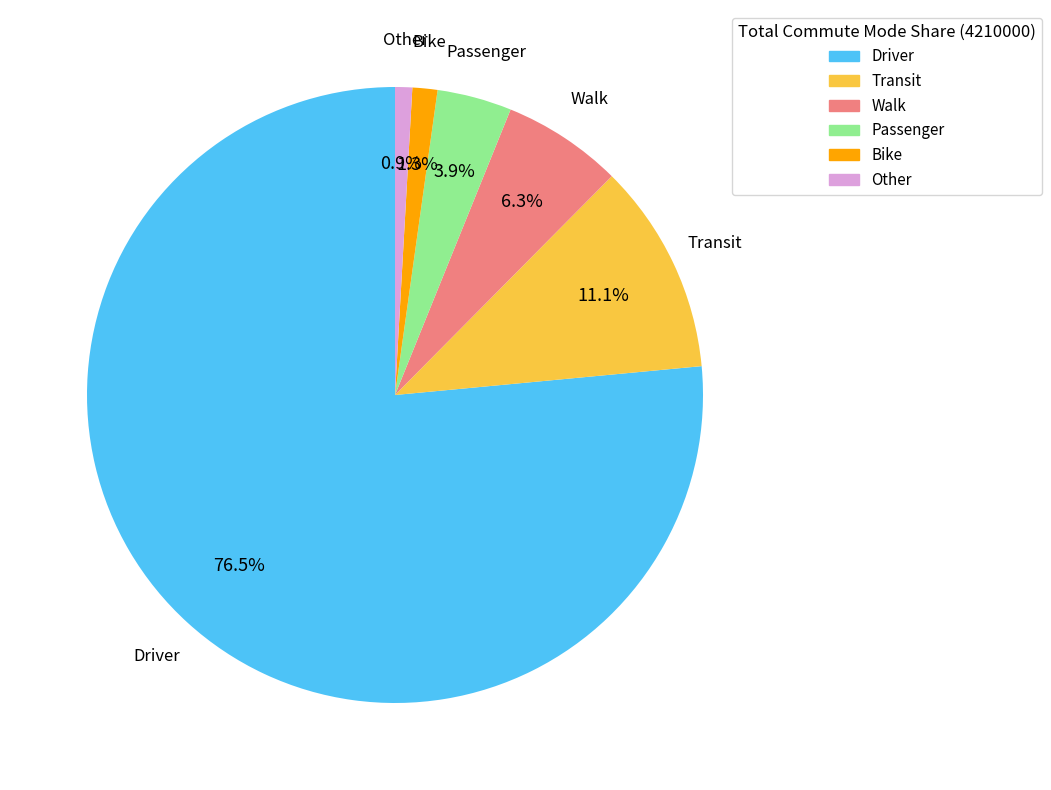

Between Bike and Transit, which is larger?

Transit